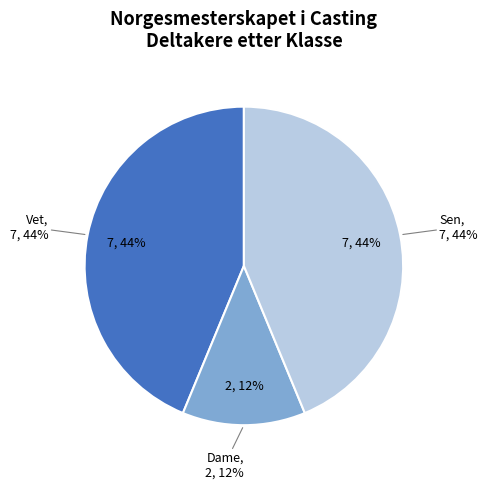

True or false: Vet accounts for 29% of the total.

False